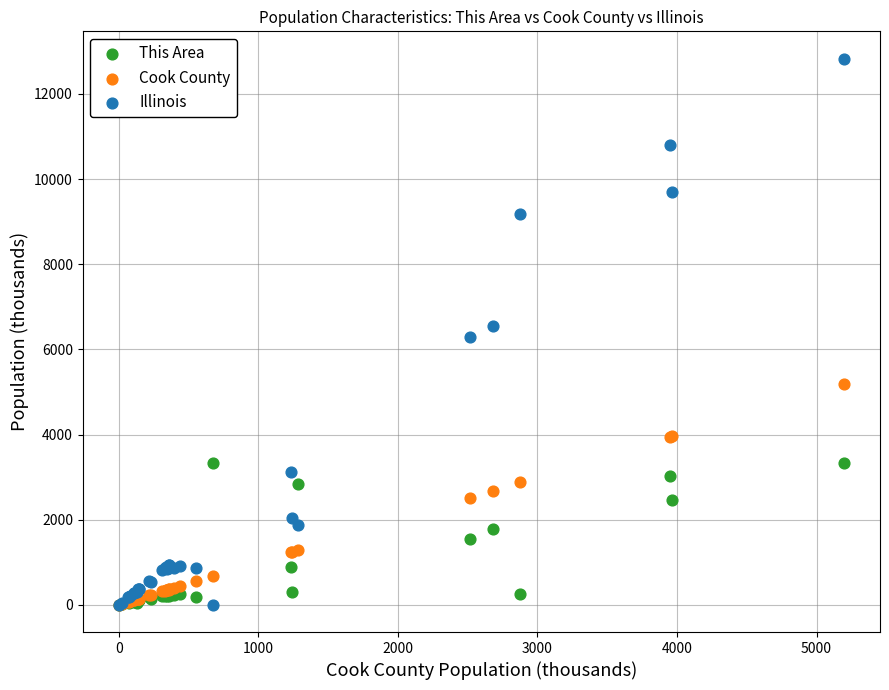

What are all the series names shown in the legend?

This Area, Cook County, Illinois